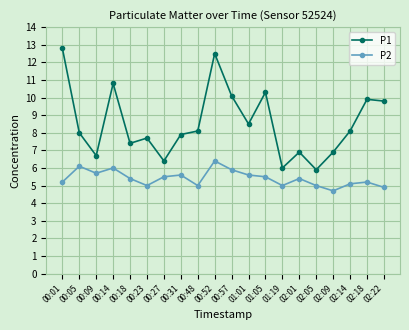

What is the approximate value of P1 at 02:18?

9.9